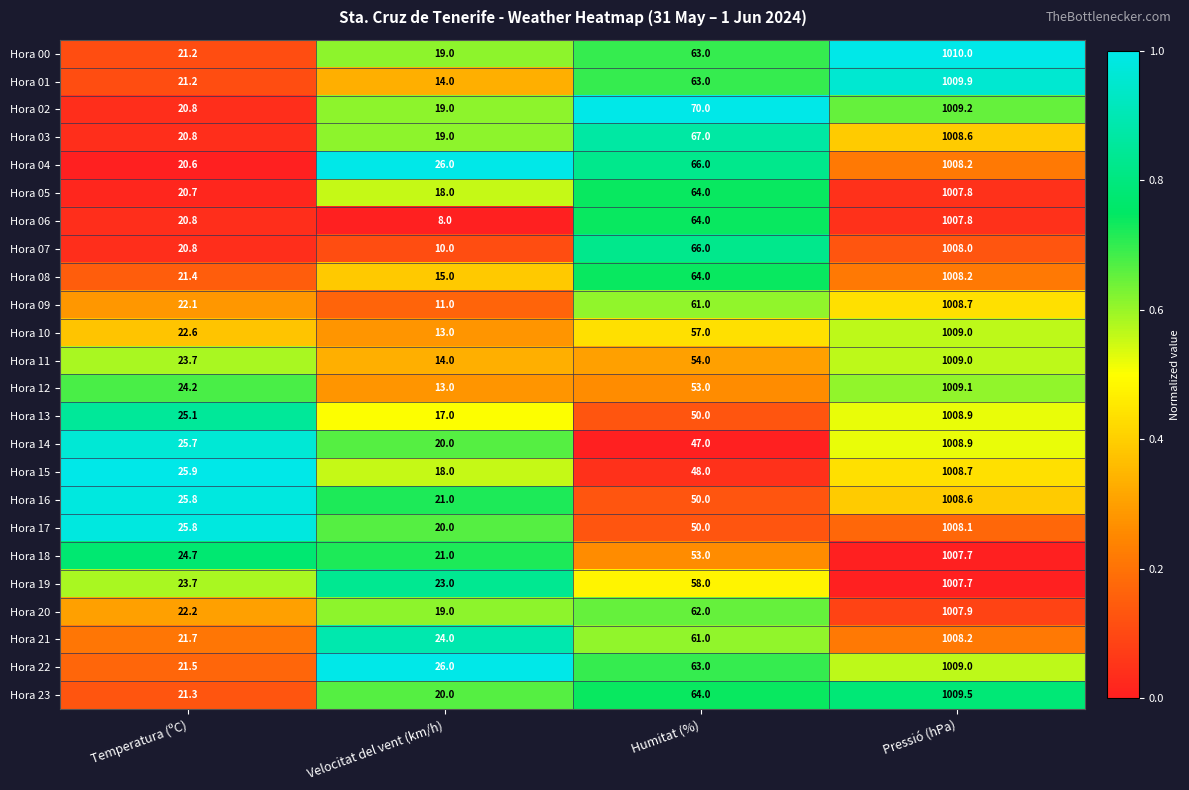

Which series changed the most between Humitat (%) and Pressió (hPa)?

Hora 14